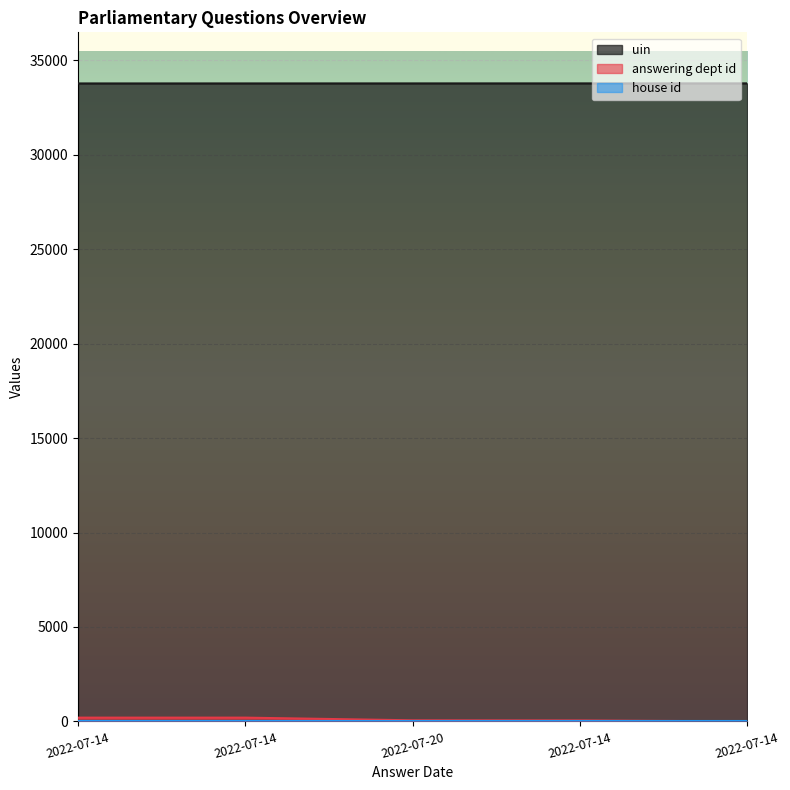

True or false: uin and answering dept id cross at least once.

False